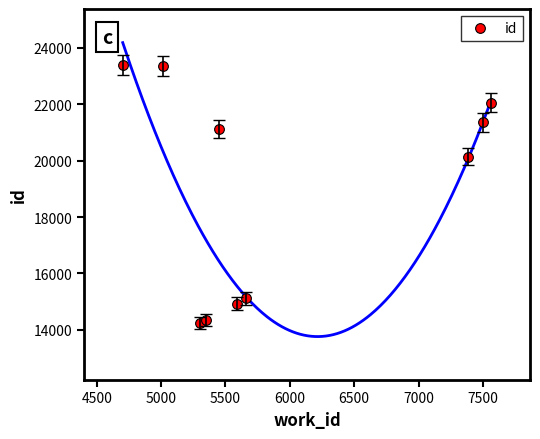

How many points are lower than both their immediate neighbors (excluding endpoints)?

2